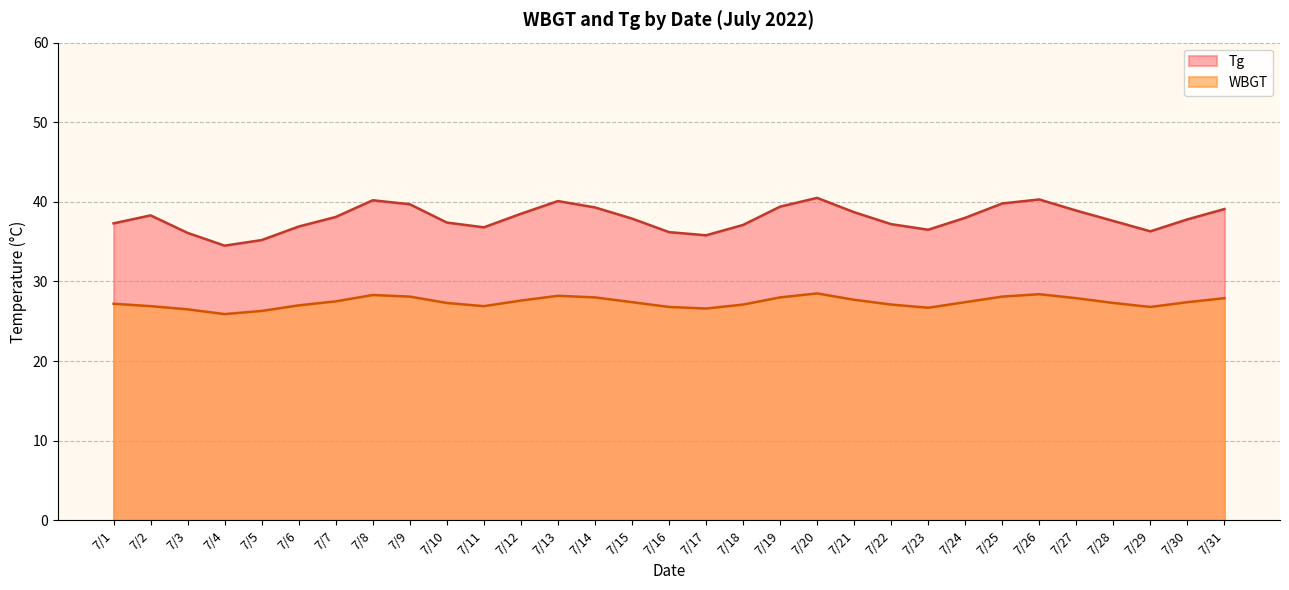

Where does the Tg series first go above 37?

7/1